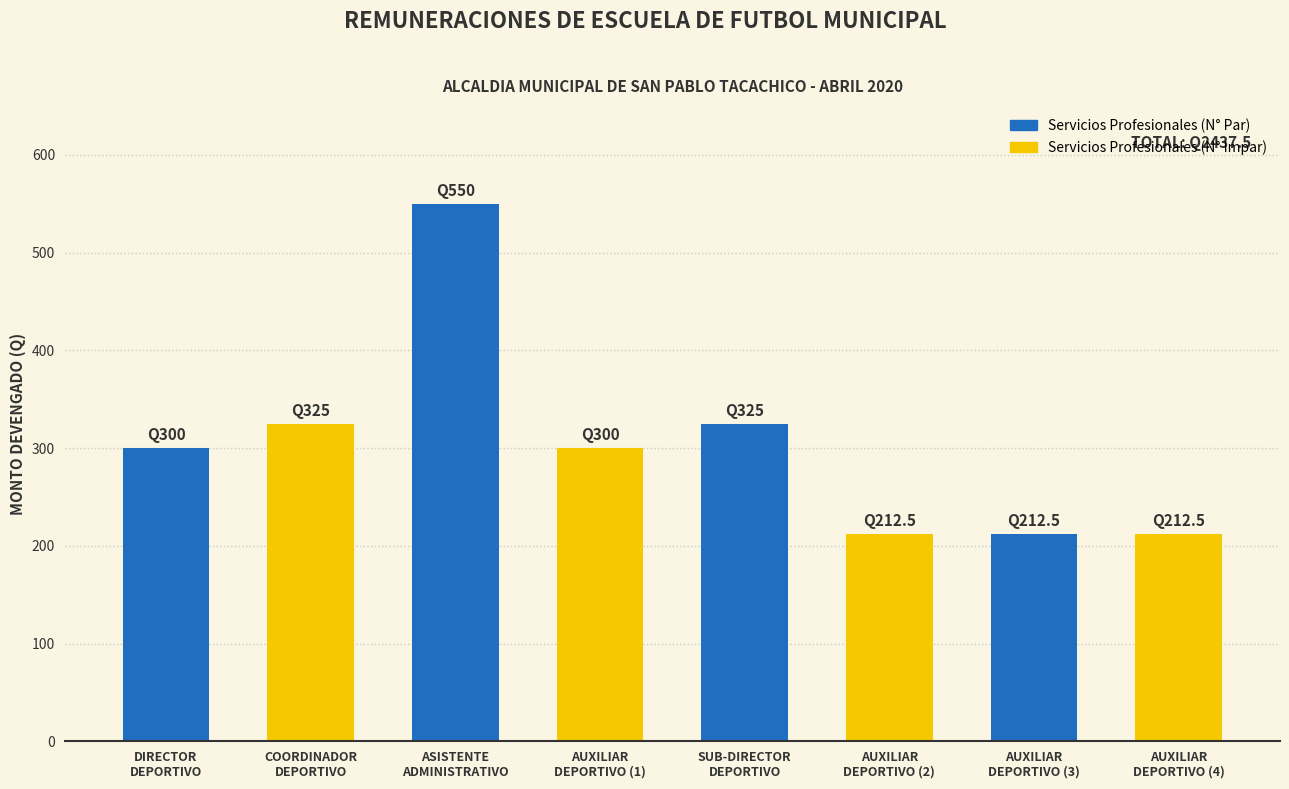

Which label corresponds to the largest value in the chart?

ASISTENTE
ADMINISTRATIVO